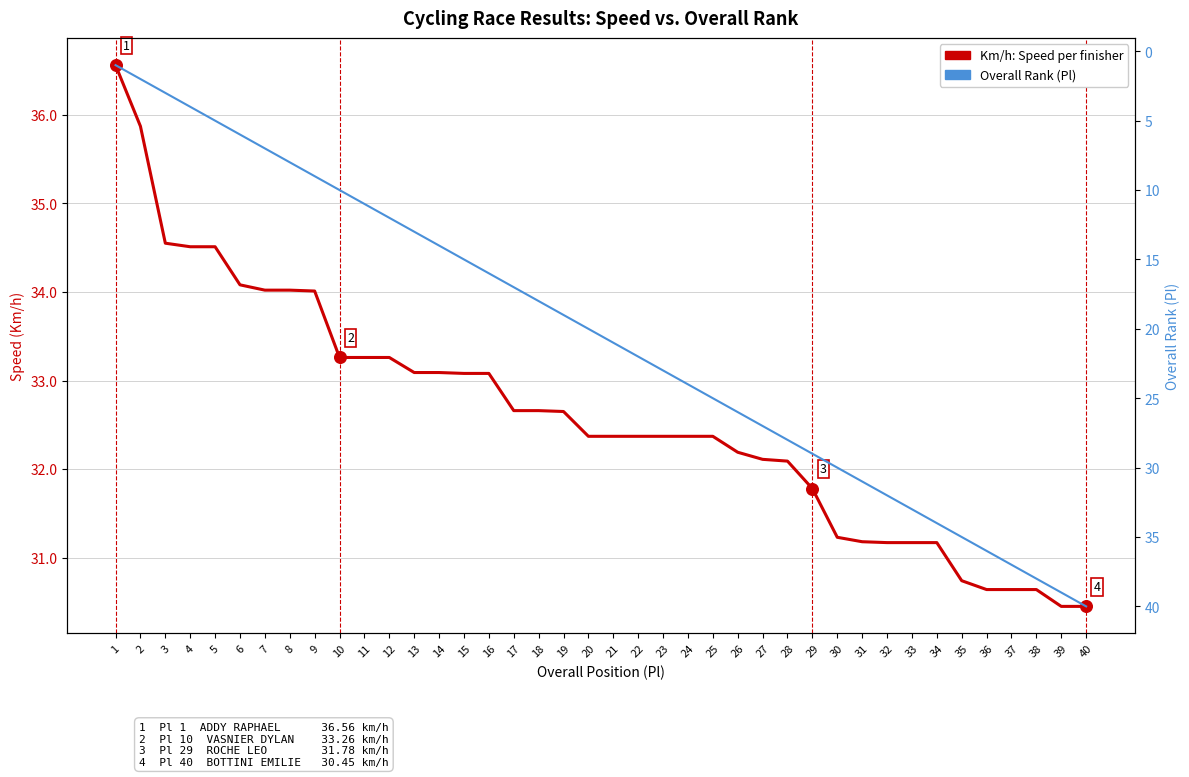

At which category is the sum across all series the highest?

40